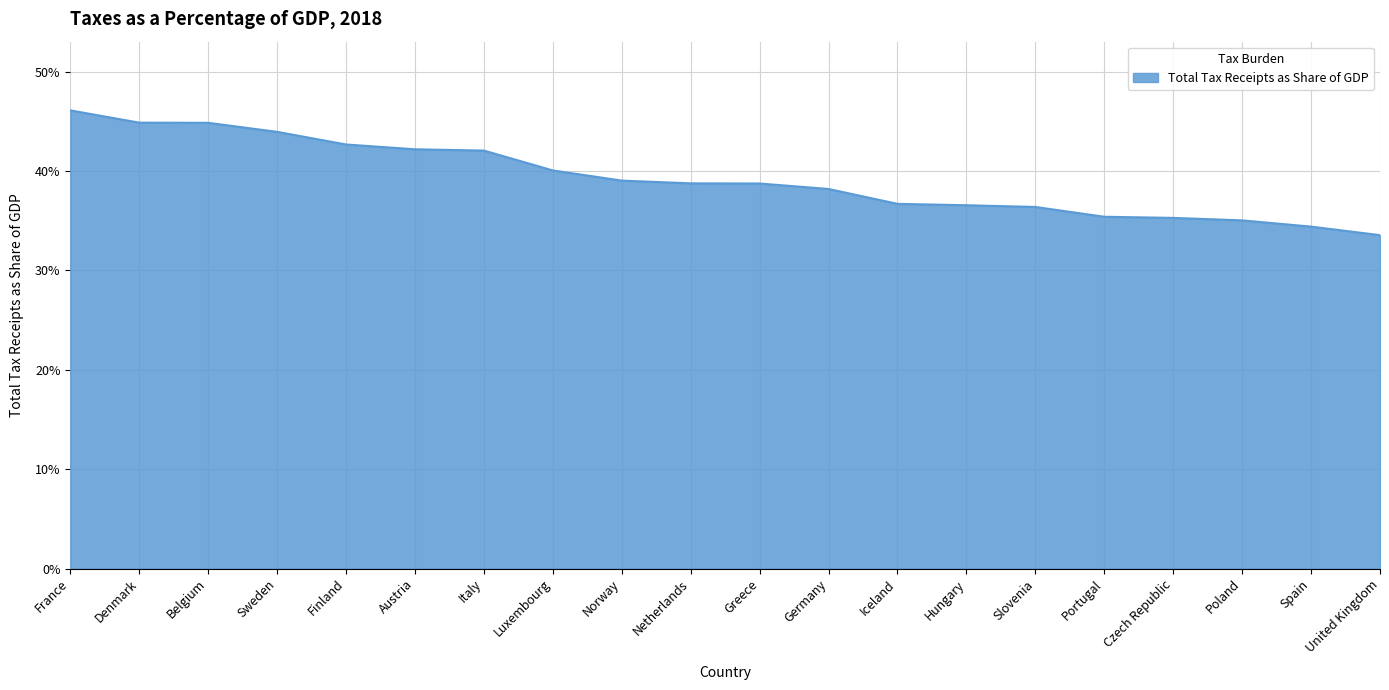

What is the sum of the values at United Kingdom and Italy?

0.8